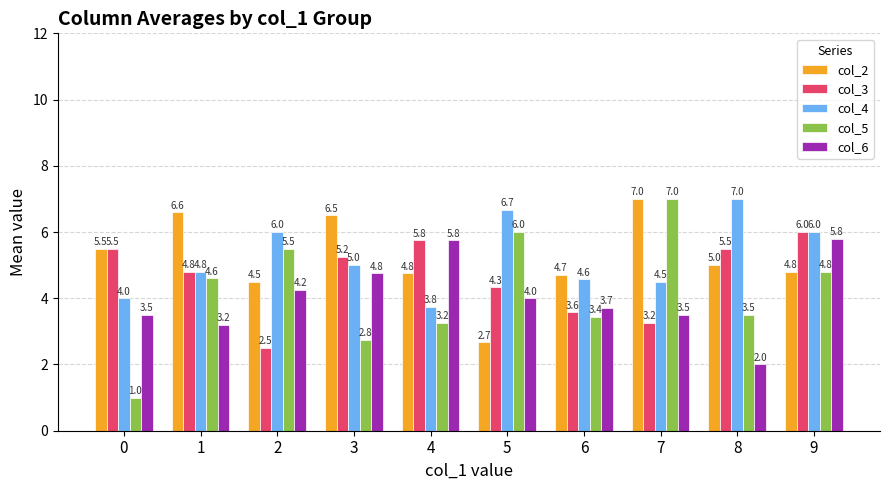

At which label is col_3 closest to 4?

5